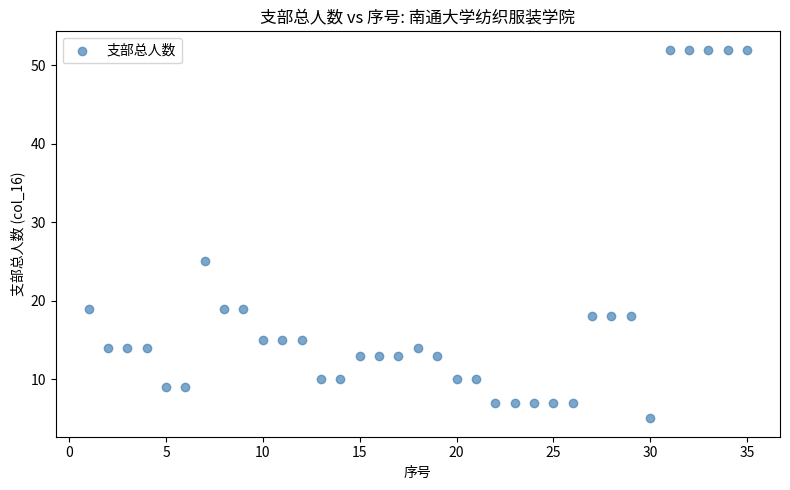

What Y value in the scatter plot is closest to 28?

25